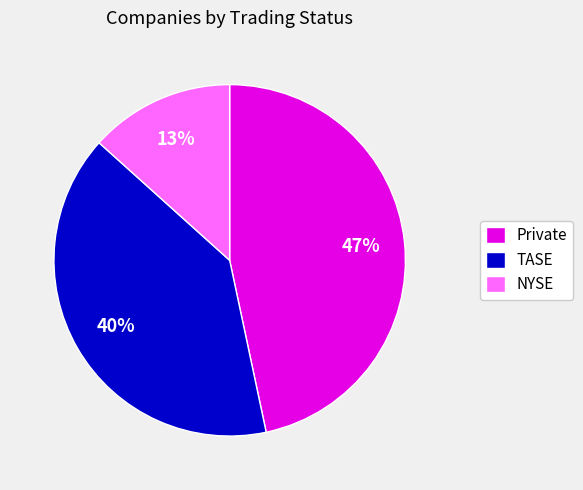

Does NYSE account for over 50% of the chart?

No